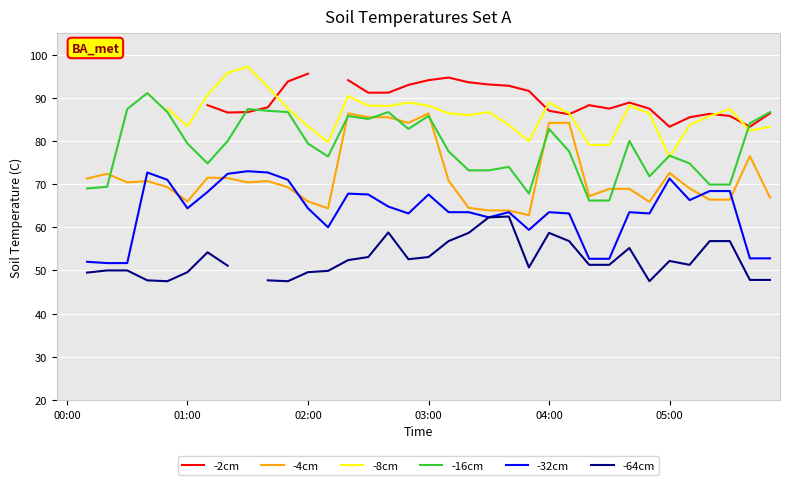

Between 8 and 35, which series saw the biggest shift?

-32cm